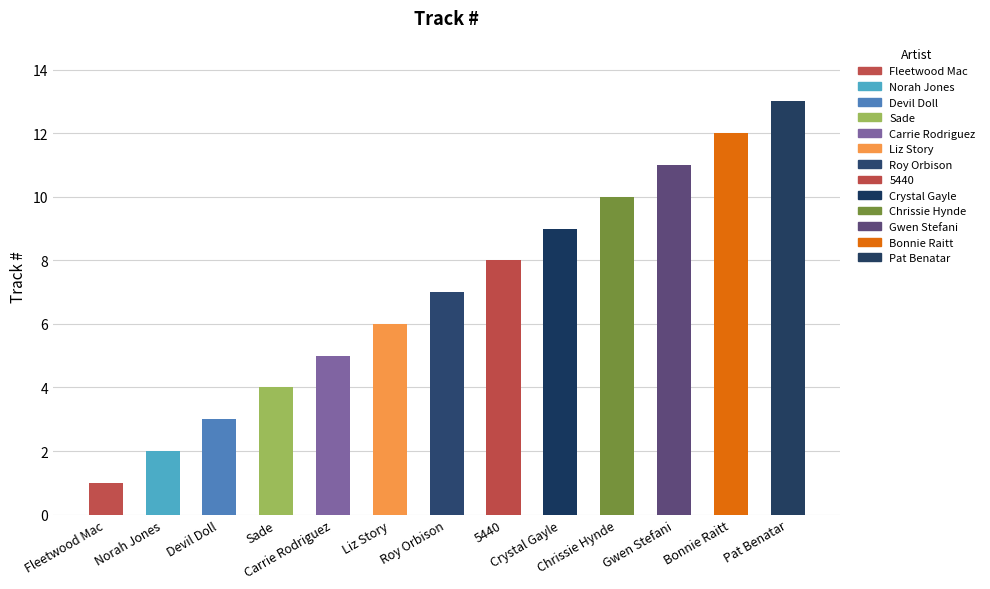

What is the minimum value shown in the chart?

1